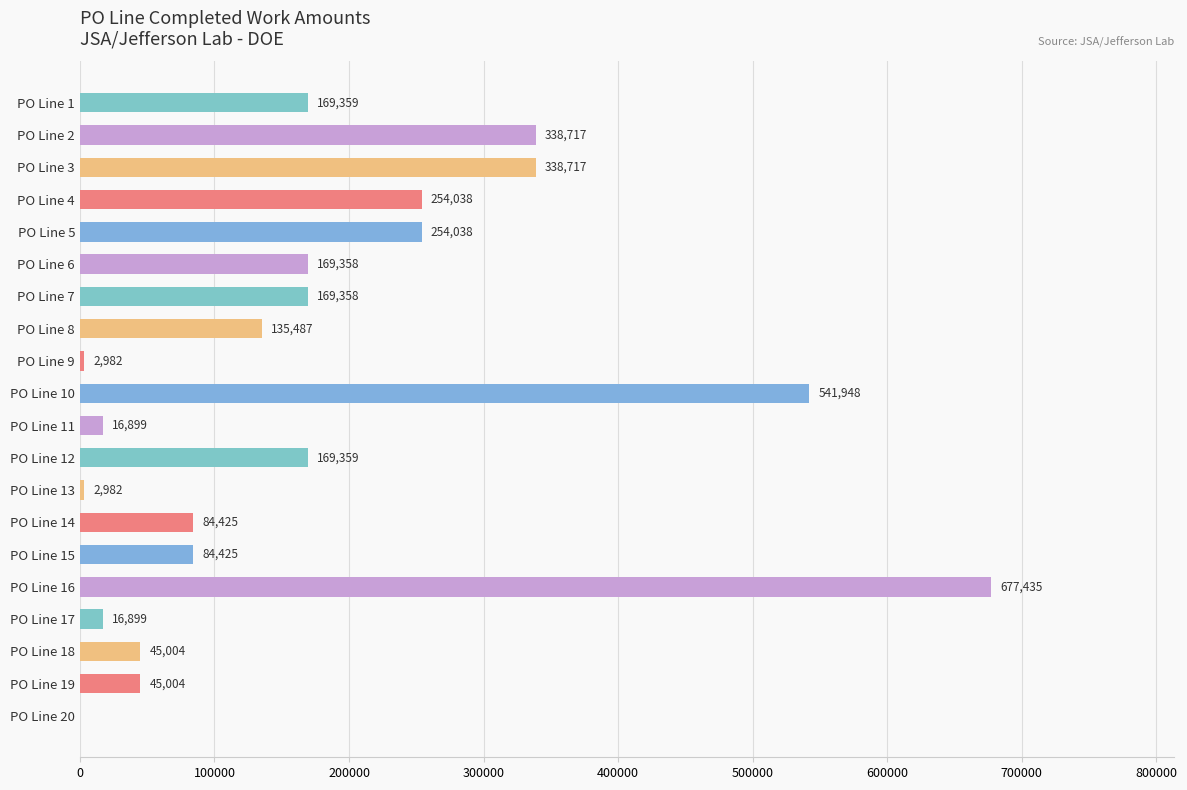

Which label corresponds to the largest value in the chart?

PO Line 16